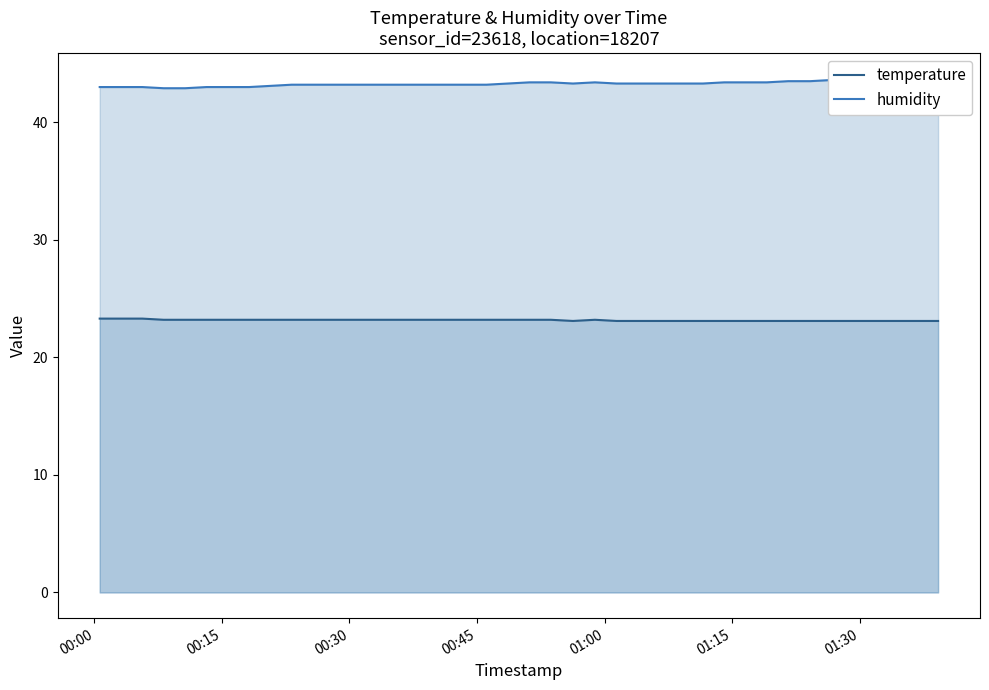

What is the greatest value displayed?

43.7